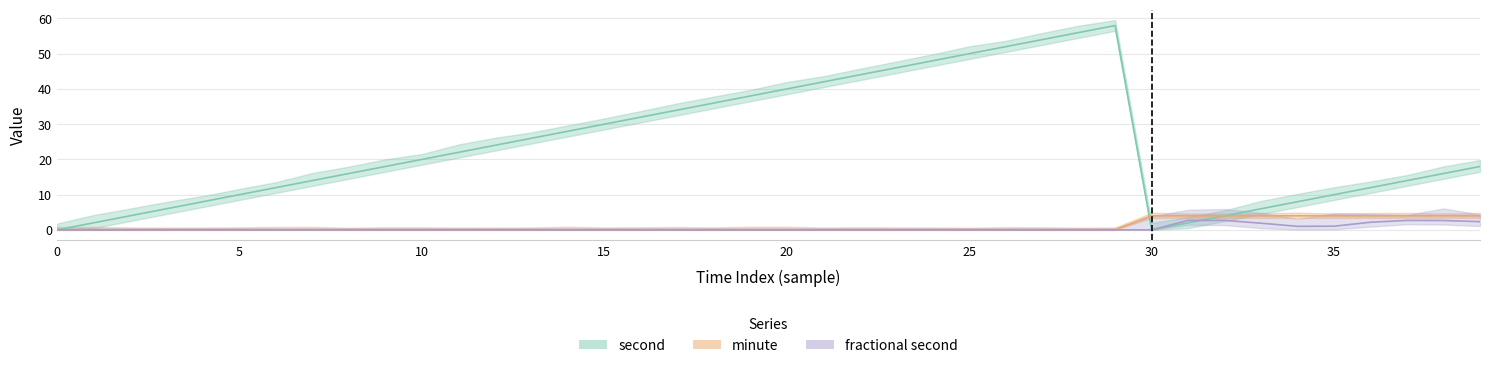

What value does the minute series have at 34?

4